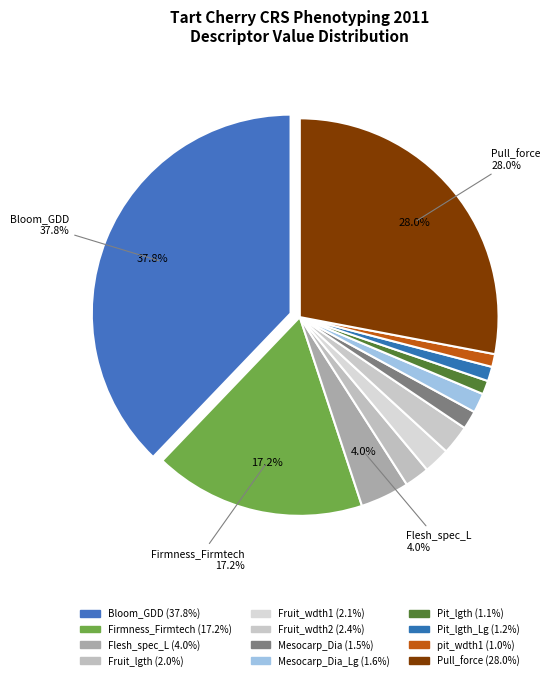

Count the number of slices in the pie.

12